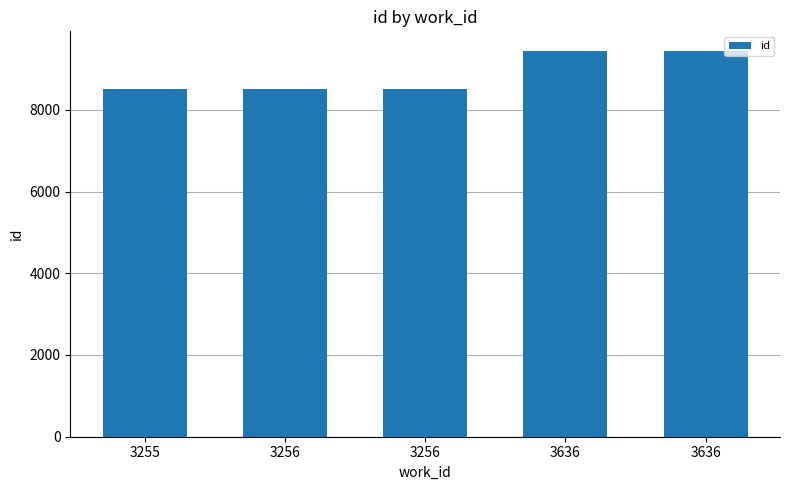

How many bars are there in total?

5